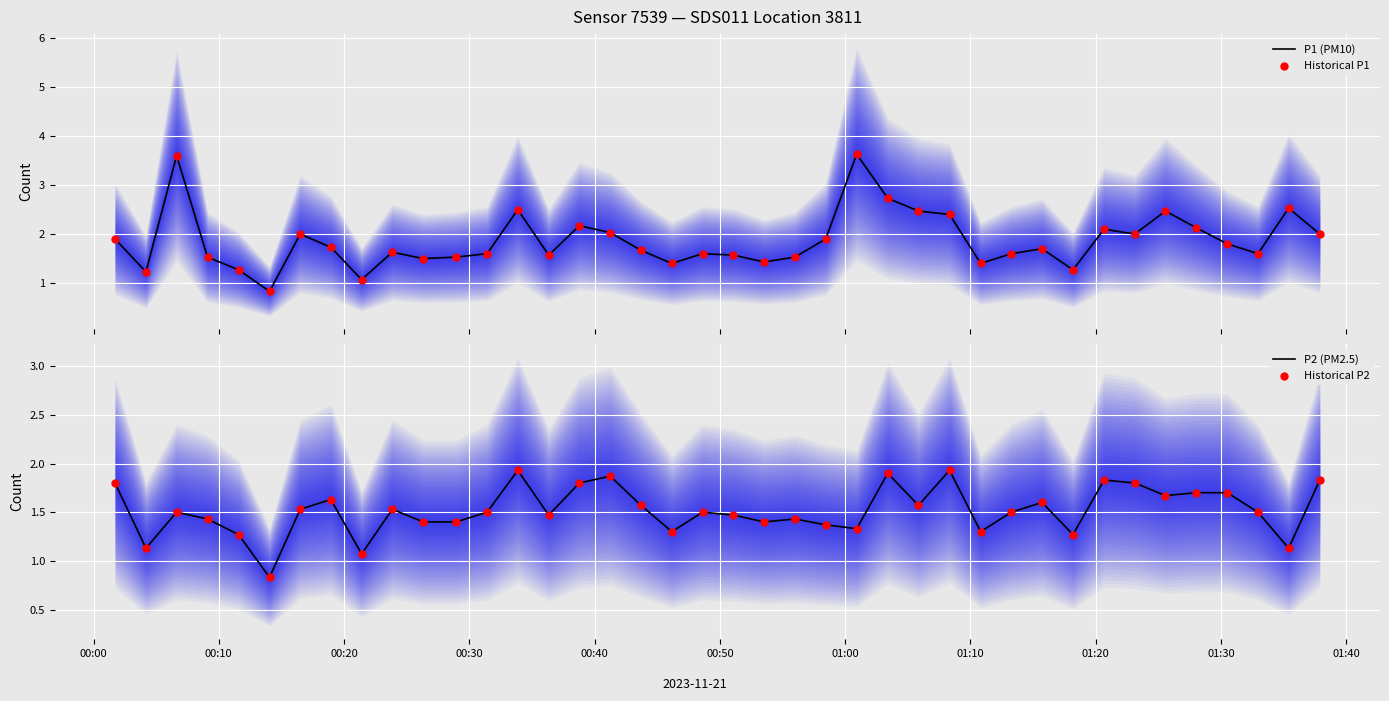

At how many categories does at least one series exceed 2?

12